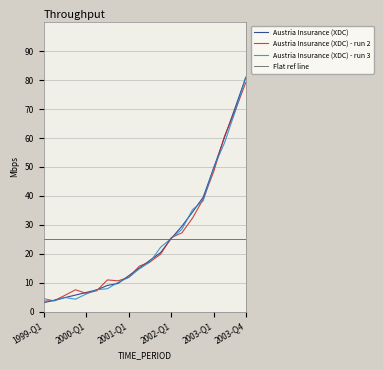

What is the highest value of the Austria Insurance (XDC) - run 2 series?

79.2